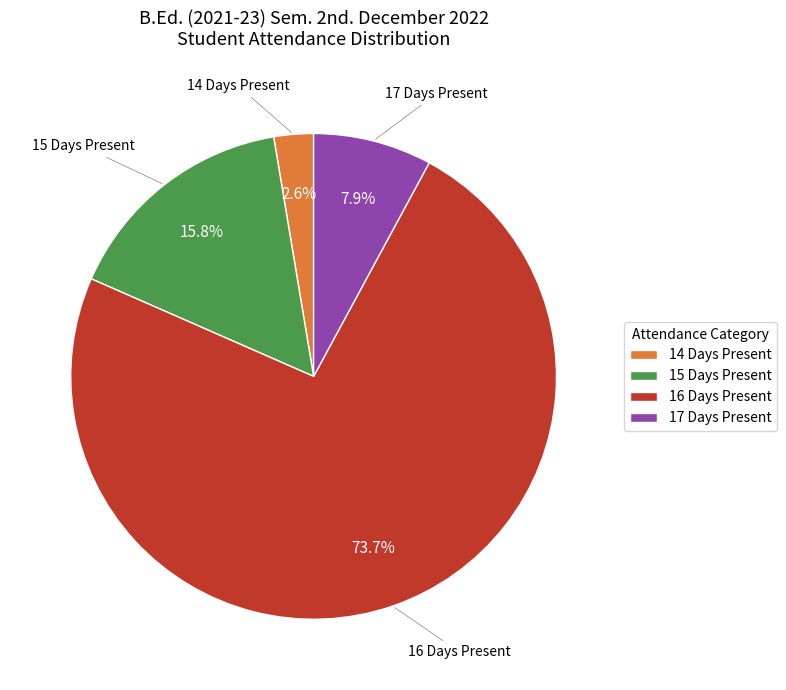

What is the smallest slice in the pie chart?

14 Days Present